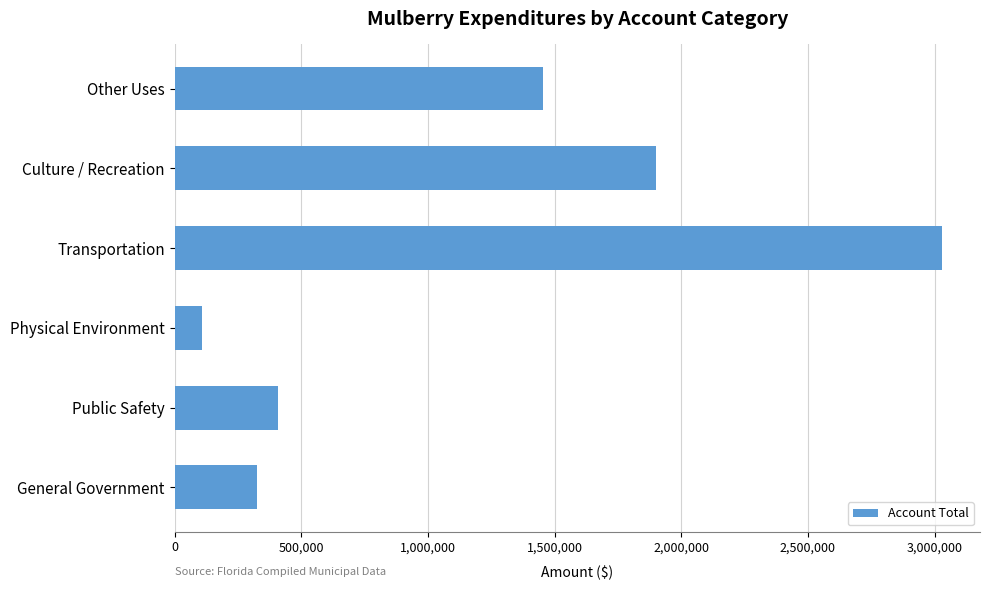

How many distinct data groups are displayed?

1